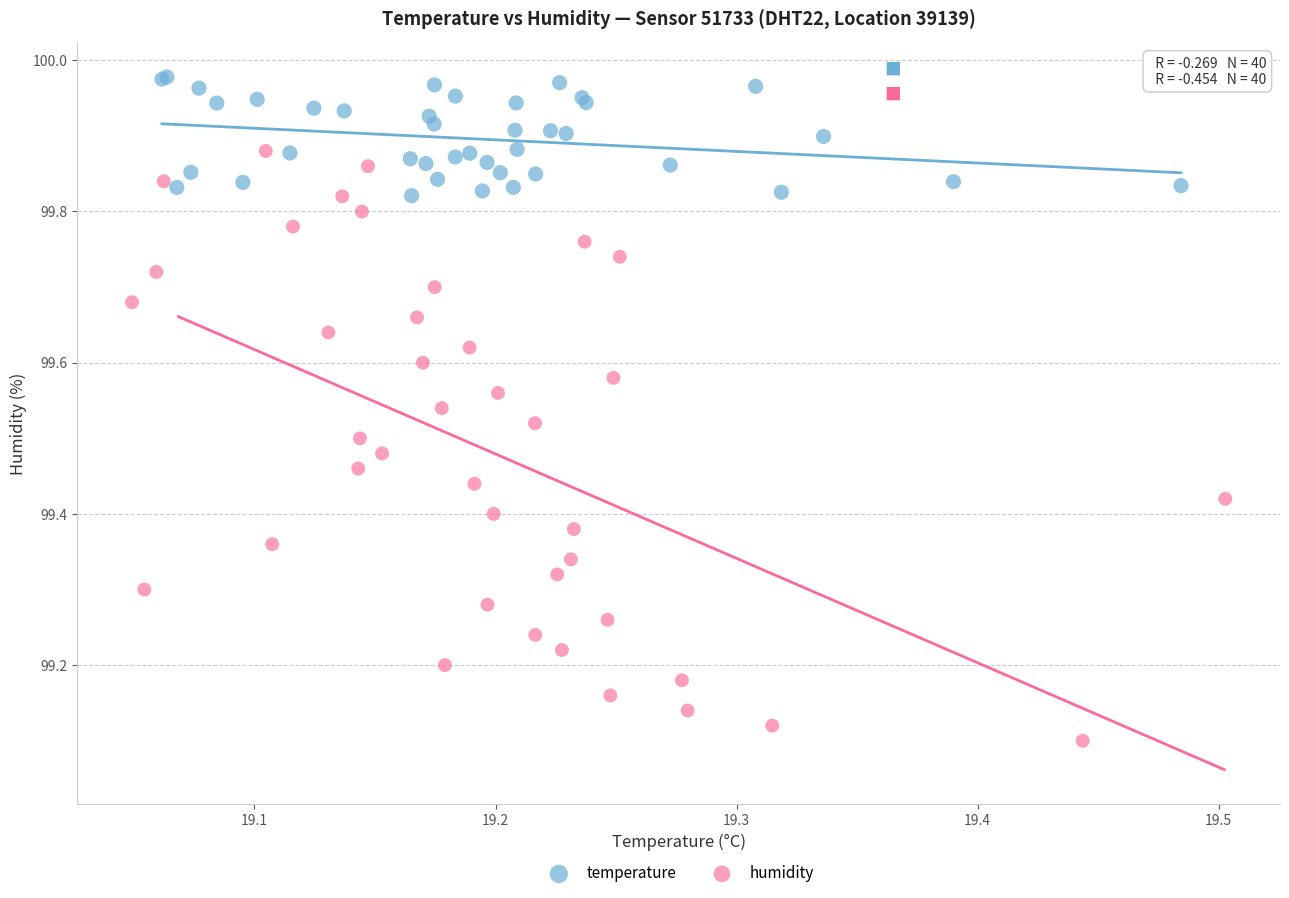

Which series has the widest spread of Y values?

humidity